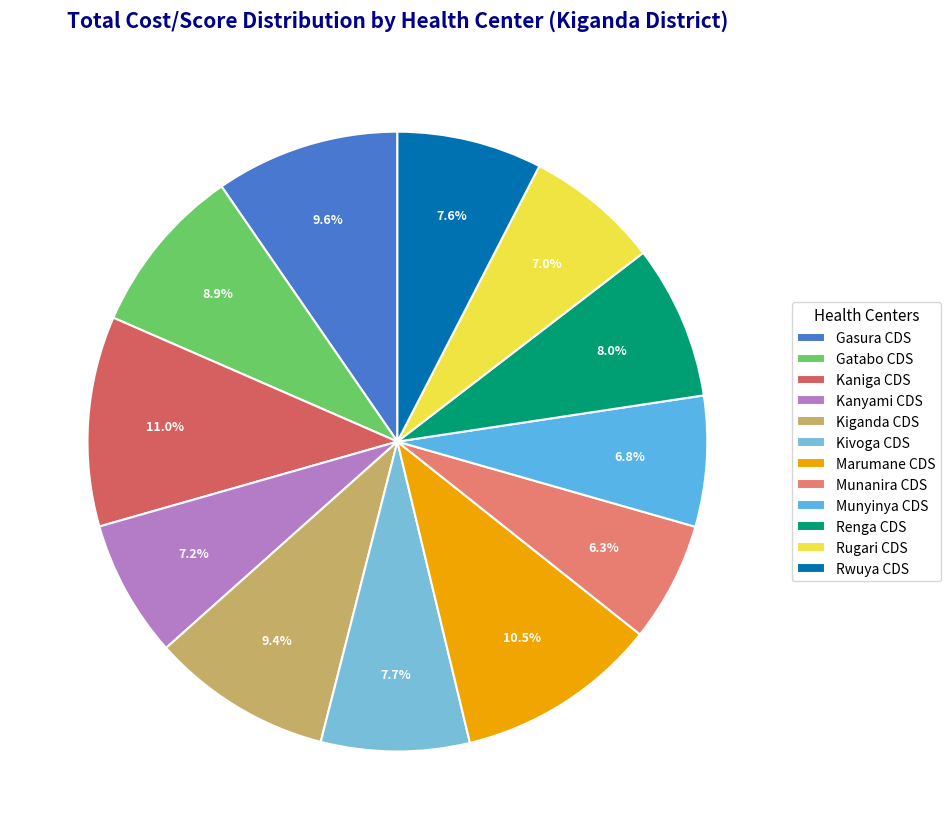

What percentage is NOT represented by Kanyami CDS?

92.8%